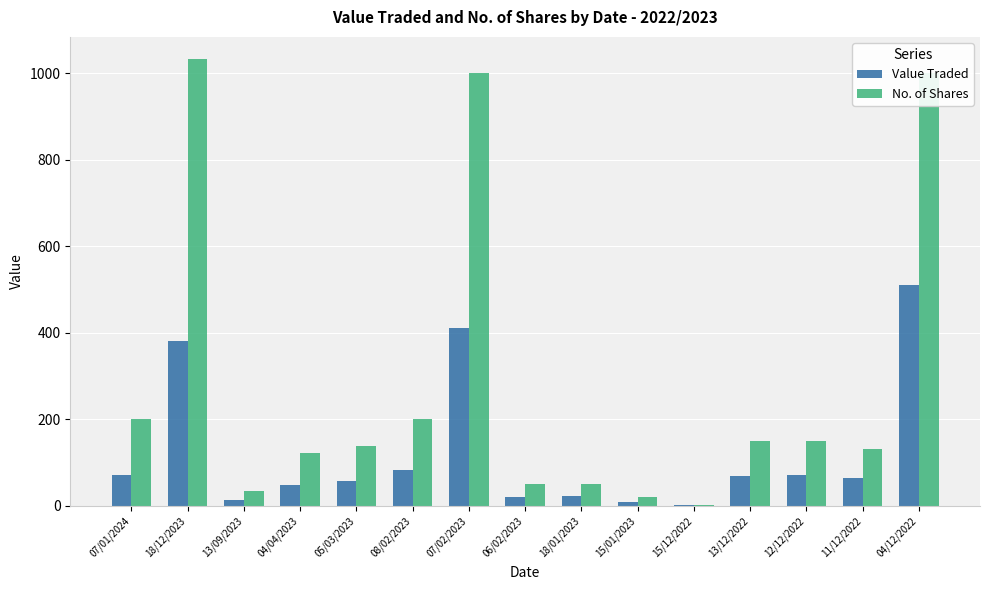

Are the bars horizontal?

No